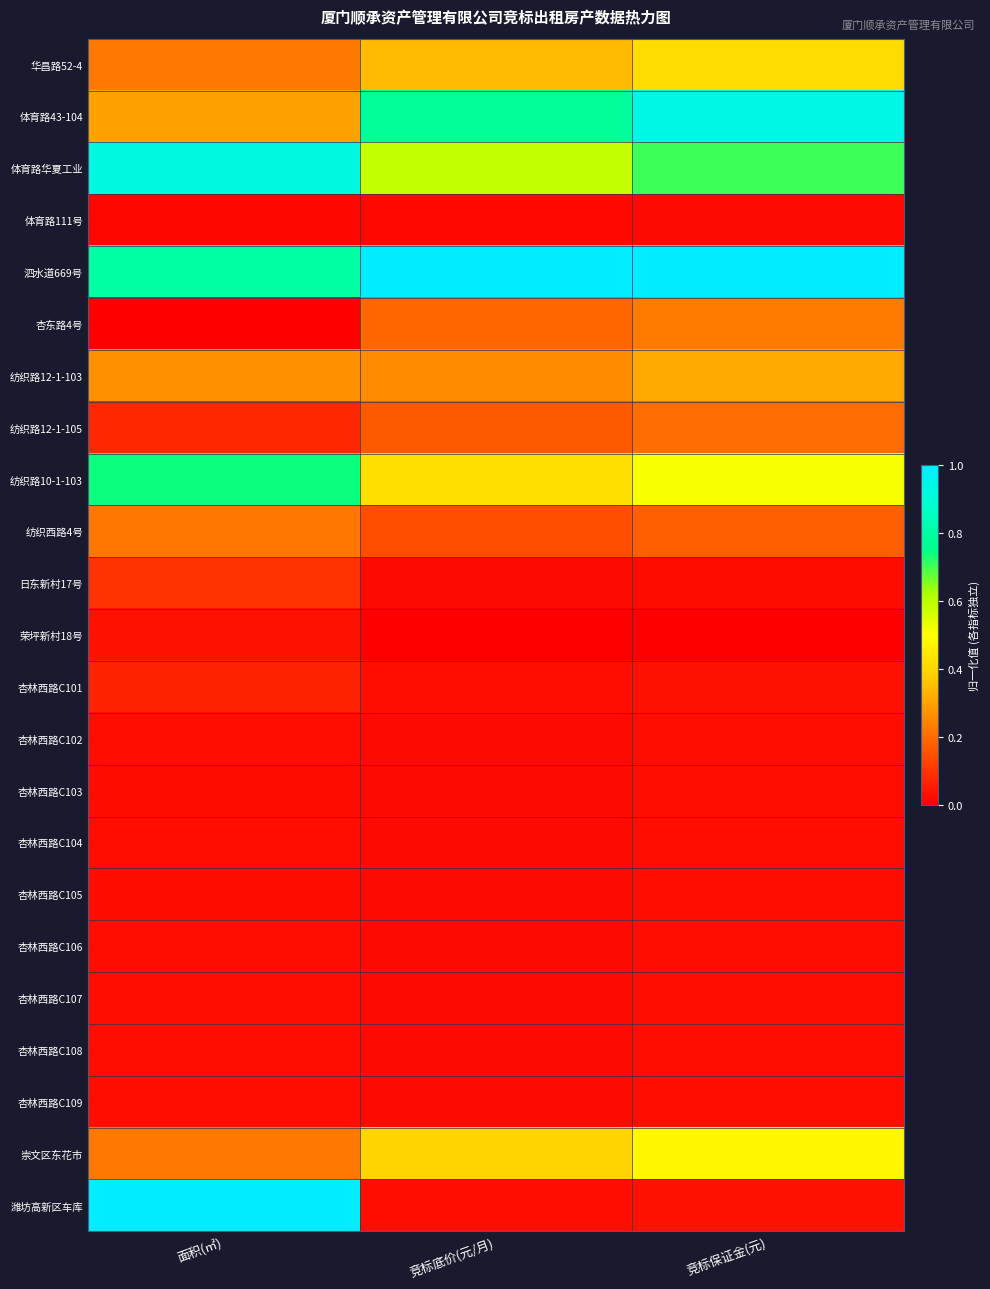

Reading right to left, list all the values displayed in this chart.

华昌路52-4: 竞标保证金(元)=0.4	竞标底价(元/月)=0.3	面积(㎡)=0.2
体育路43-104: 竞标保证金(元)=0.9	竞标底价(元/月)=0.8	面积(㎡)=0.3
体育路华夏工业: 竞标保证金(元)=0.7	竞标底价(元/月)=0.6	面积(㎡)=0.9
体育路111号: 竞标保证金(元)=0.0	竞标底价(元/月)=0.0	面积(㎡)=0.0
泗水道669号: 竞标保证金(元)=1.0	竞标底价(元/月)=1.0	面积(㎡)=0.8
杏东路4号: 竞标保证金(元)=0.2	竞标底价(元/月)=0.2	面积(㎡)=0.0
纺织路12-1-103: 竞标保证金(元)=0.3	竞标底价(元/月)=0.3	面积(㎡)=0.3
纺织路12-1-105: 竞标保证金(元)=0.2	竞标底价(元/月)=0.2	面积(㎡)=0.1
纺织路10-1-103: 竞标保证金(元)=0.5	竞标底价(元/月)=0.4	面积(㎡)=0.7
纺织西路4号: 竞标保证金(元)=0.2	竞标底价(元/月)=0.1	面积(㎡)=0.2
日东新村17号: 竞标保证金(元)=0.0	竞标底价(元/月)=0.0	面积(㎡)=0.1
荣坪新村18号: 竞标保证金(元)=0.0	竞标底价(元/月)=0.0	面积(㎡)=0.0
杏林西路C101: 竞标保证金(元)=0.0	竞标底价(元/月)=0.0	面积(㎡)=0.1
杏林西路C102: 竞标保证金(元)=0.0	竞标底价(元/月)=0.0	面积(㎡)=0.0
杏林西路C103: 竞标保证金(元)=0.0	竞标底价(元/月)=0.0	面积(㎡)=0.0
杏林西路C104: 竞标保证金(元)=0.0	竞标底价(元/月)=0.0	面积(㎡)=0.0
杏林西路C105: 竞标保证金(元)=0.0	竞标底价(元/月)=0.0	面积(㎡)=0.0
杏林西路C106: 竞标保证金(元)=0.0	竞标底价(元/月)=0.0	面积(㎡)=0.0
杏林西路C107: 竞标保证金(元)=0.0	竞标底价(元/月)=0.0	面积(㎡)=0.0
杏林西路C108: 竞标保证金(元)=0.0	竞标底价(元/月)=0.0	面积(㎡)=0.0
杏林西路C109: 竞标保证金(元)=0.0	竞标底价(元/月)=0.0	面积(㎡)=0.0
崇文区东花市: 竞标保证金(元)=0.5	竞标底价(元/月)=0.4	面积(㎡)=0.2
潍坊高新区车库: 竞标保证金(元)=0.0	竞标底价(元/月)=0.0	面积(㎡)=1.0